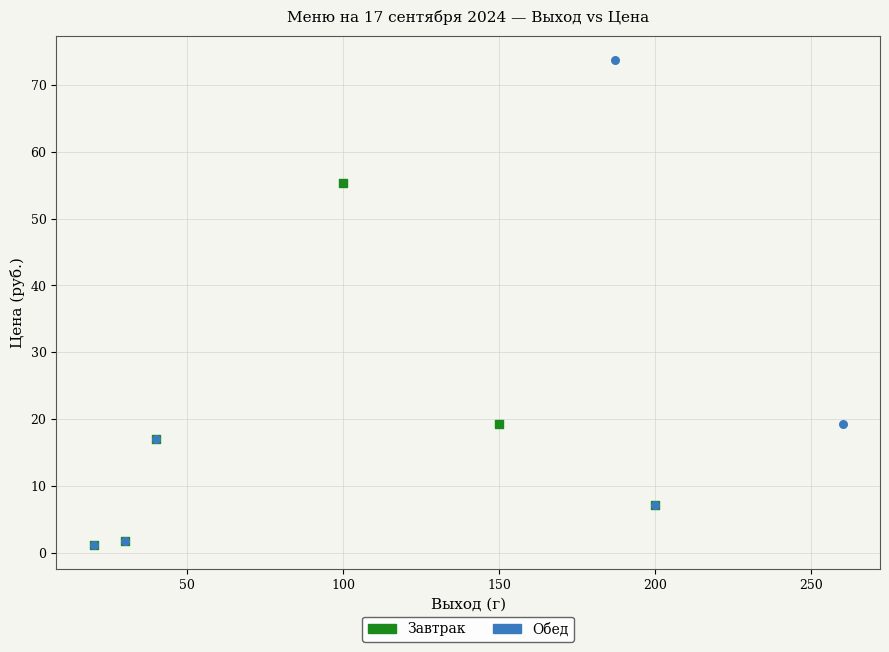

Which series reaches the maximum Y coordinate?

Обед